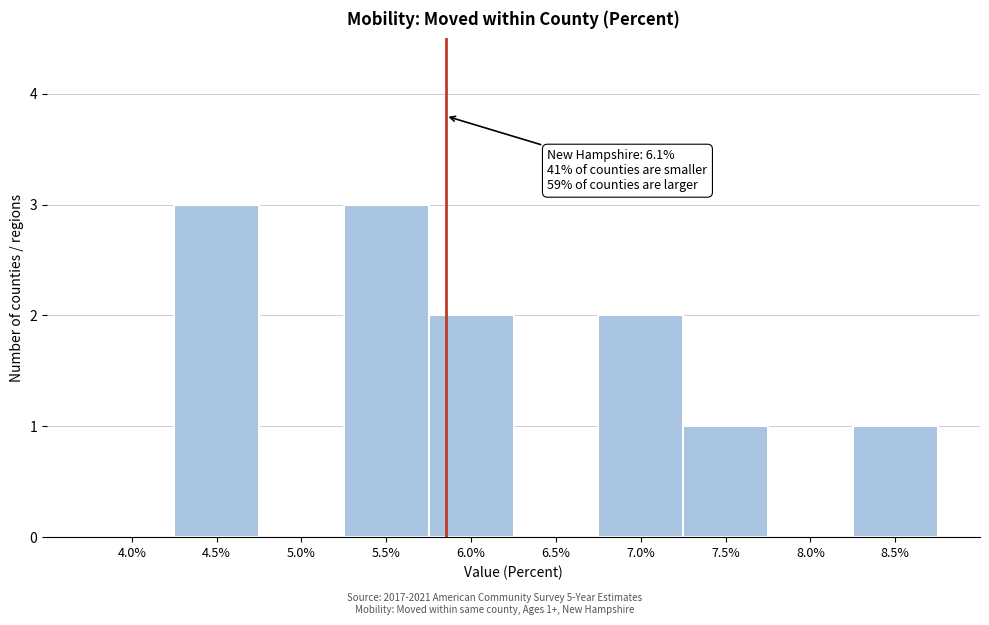

Reading left to right, extract all data points from this chart.

4.0%=0	4.5%=3	5.0%=0	5.5%=3	6.0%=2	6.5%=0	7.0%=2	7.5%=1	8.0%=0	8.5%=1